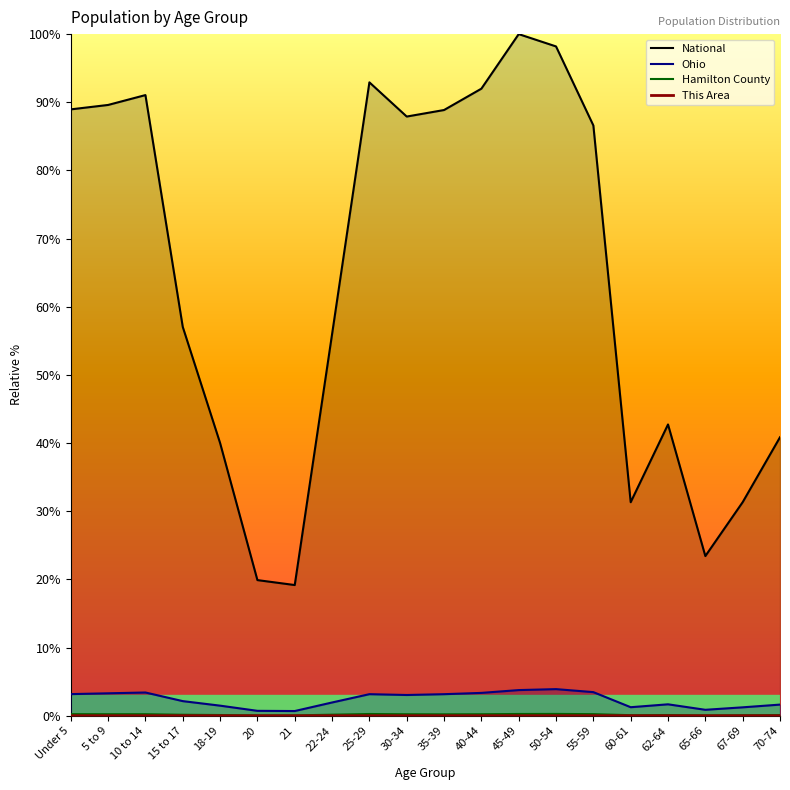

What is the label of the 9th point from the right?

40-44